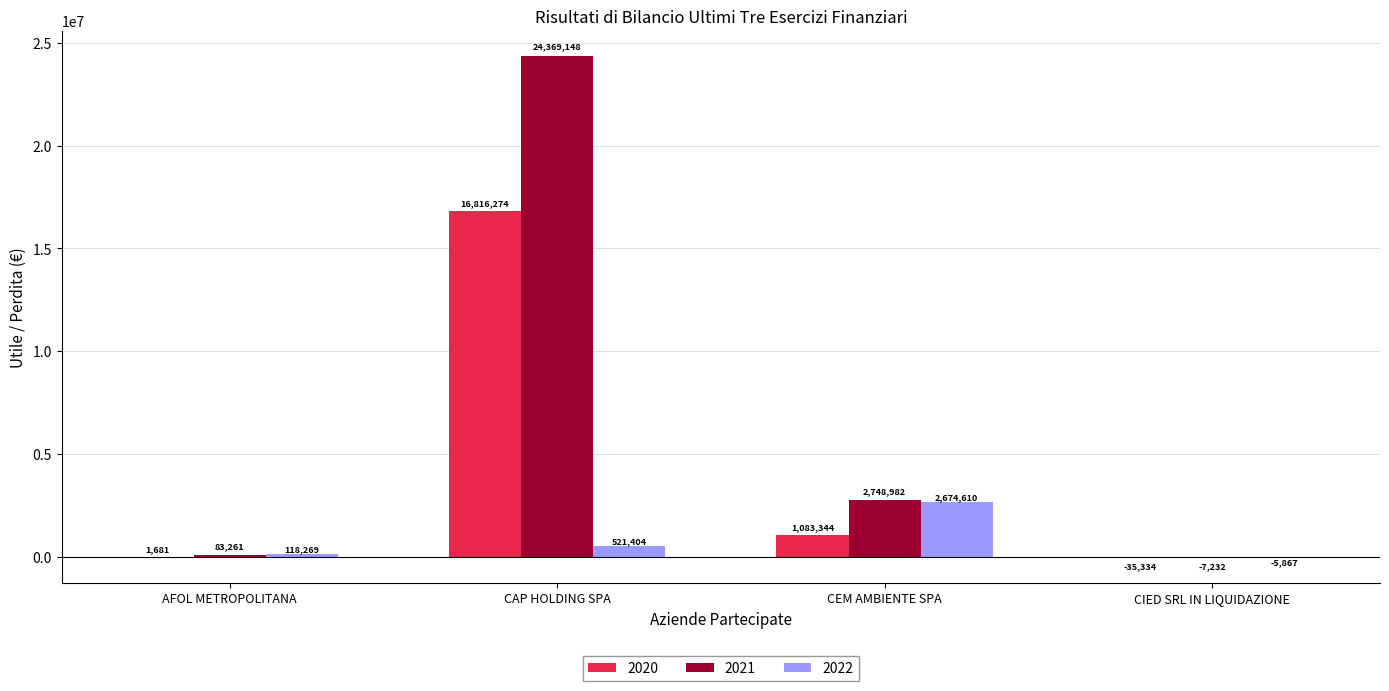

What is the maximum value for 2021?

24369148